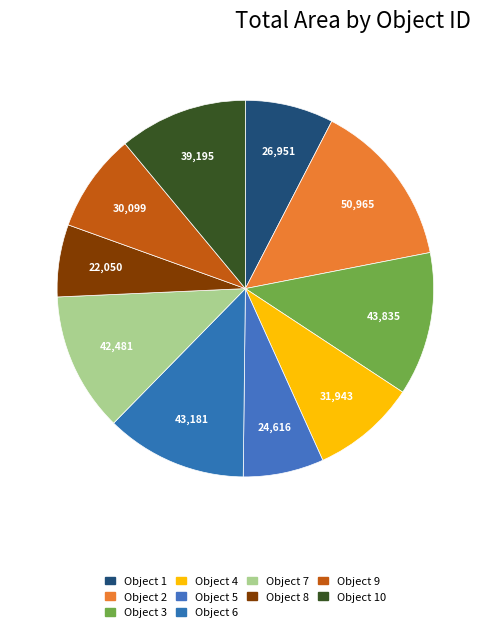

How many segments does this pie chart have?

10